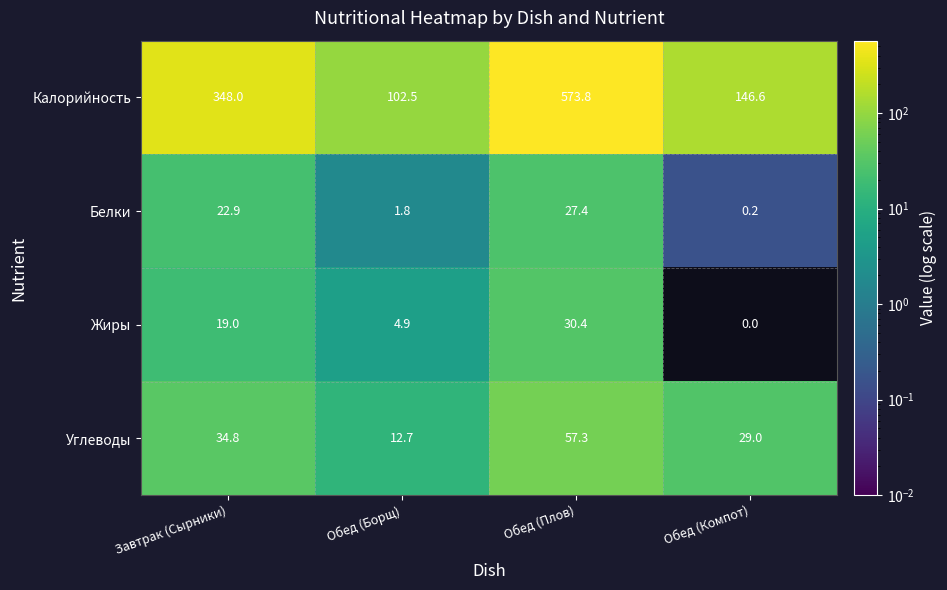

How many data points in Углеводы are above 34?

2